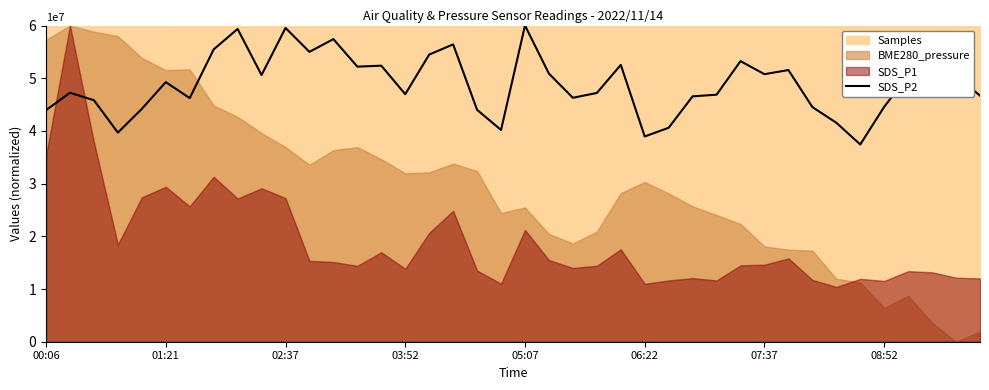

What is the difference between the second highest and second lowest values?

20587156.0